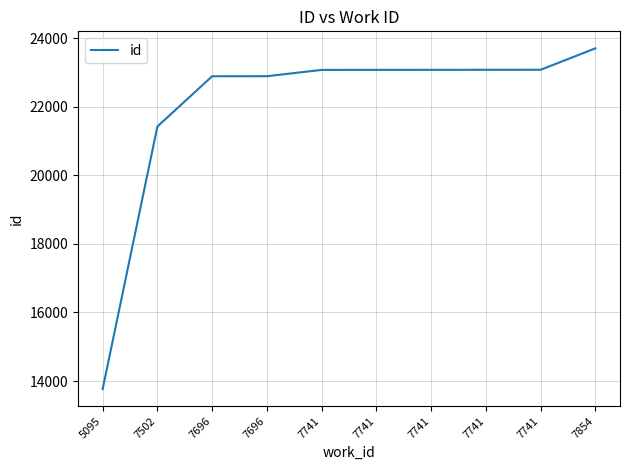

How many lines are shown in the chart?

1